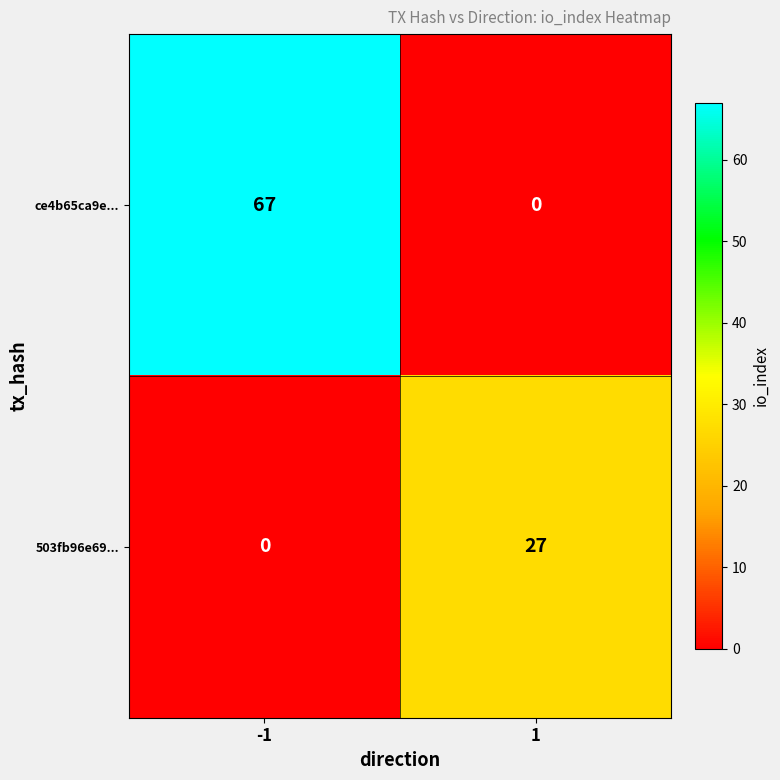

What is the difference between the ce4b65ca9e... values at -1 and 1?

67